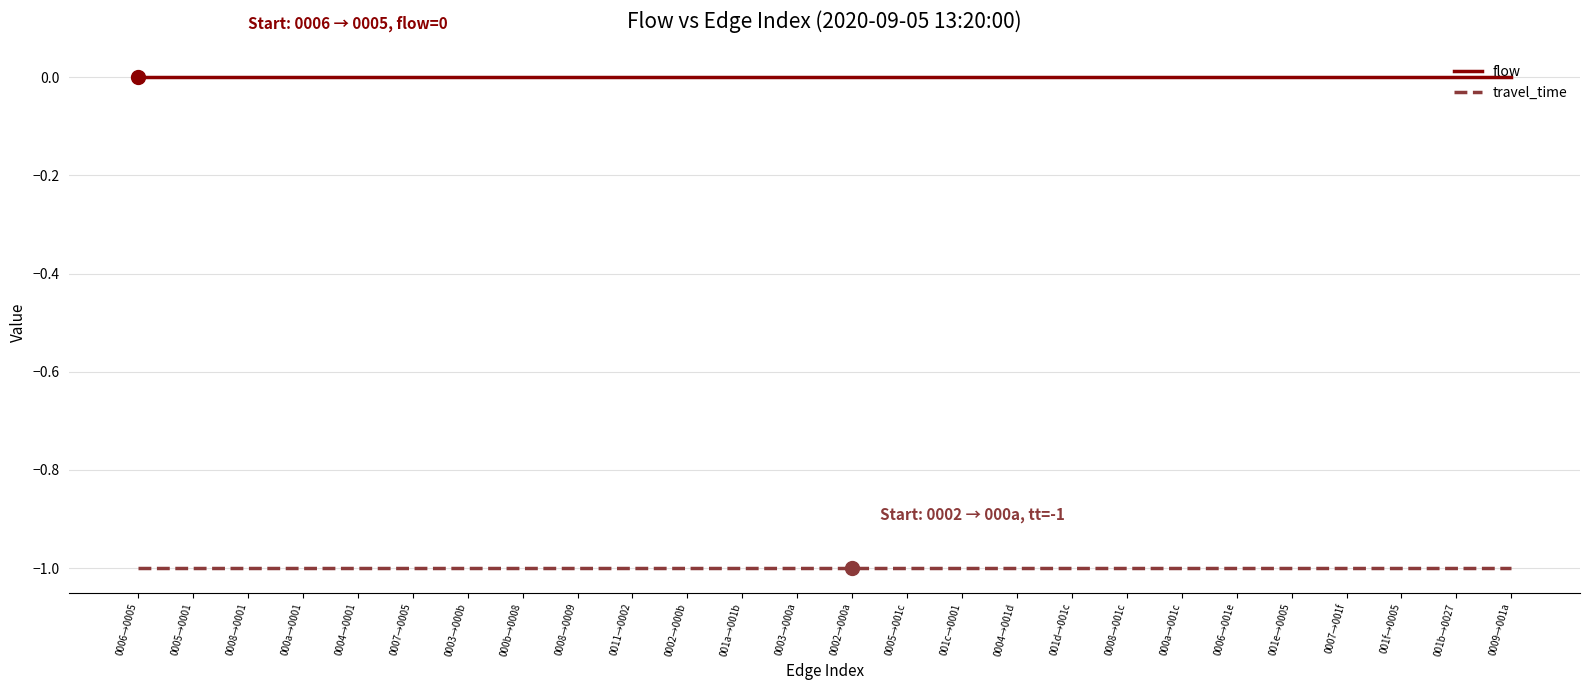

What position from the left is 001b→0027?

25